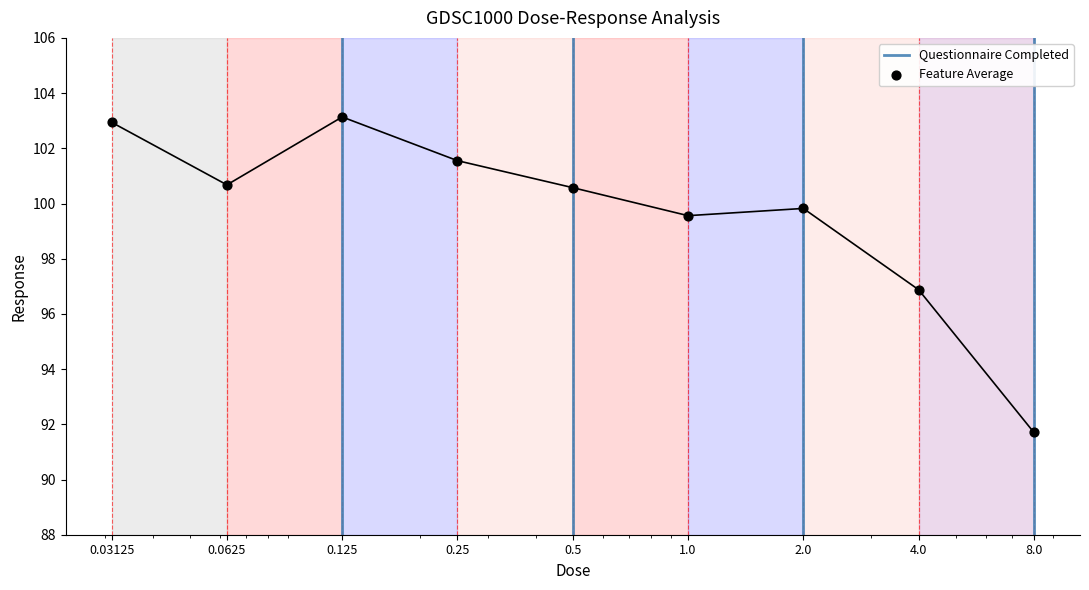

Between 4.0 and 2.0, which is larger?

2.0